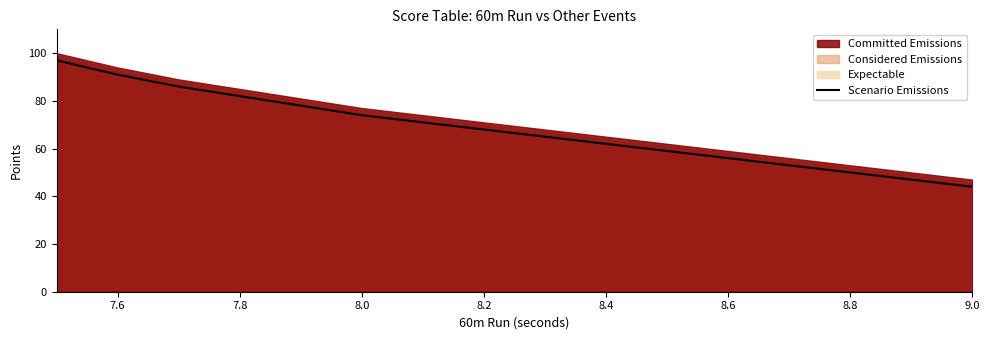

True or false: Scenario Emissions has a value of 74 at 8.0.

True